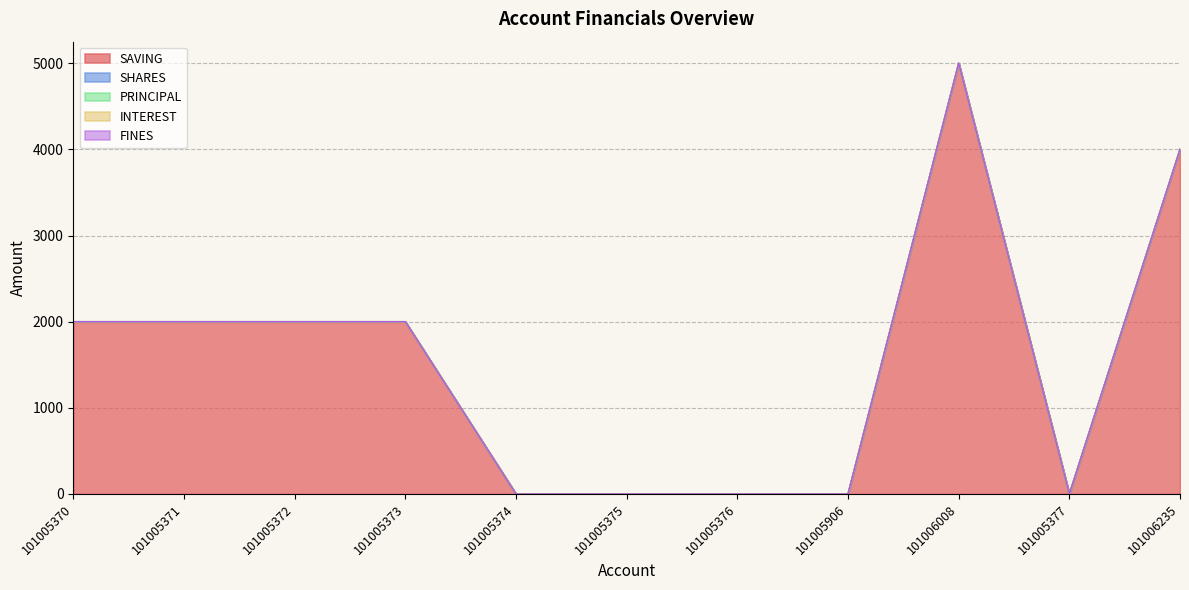

True or false: SHARES and INTEREST cross at least once.

False